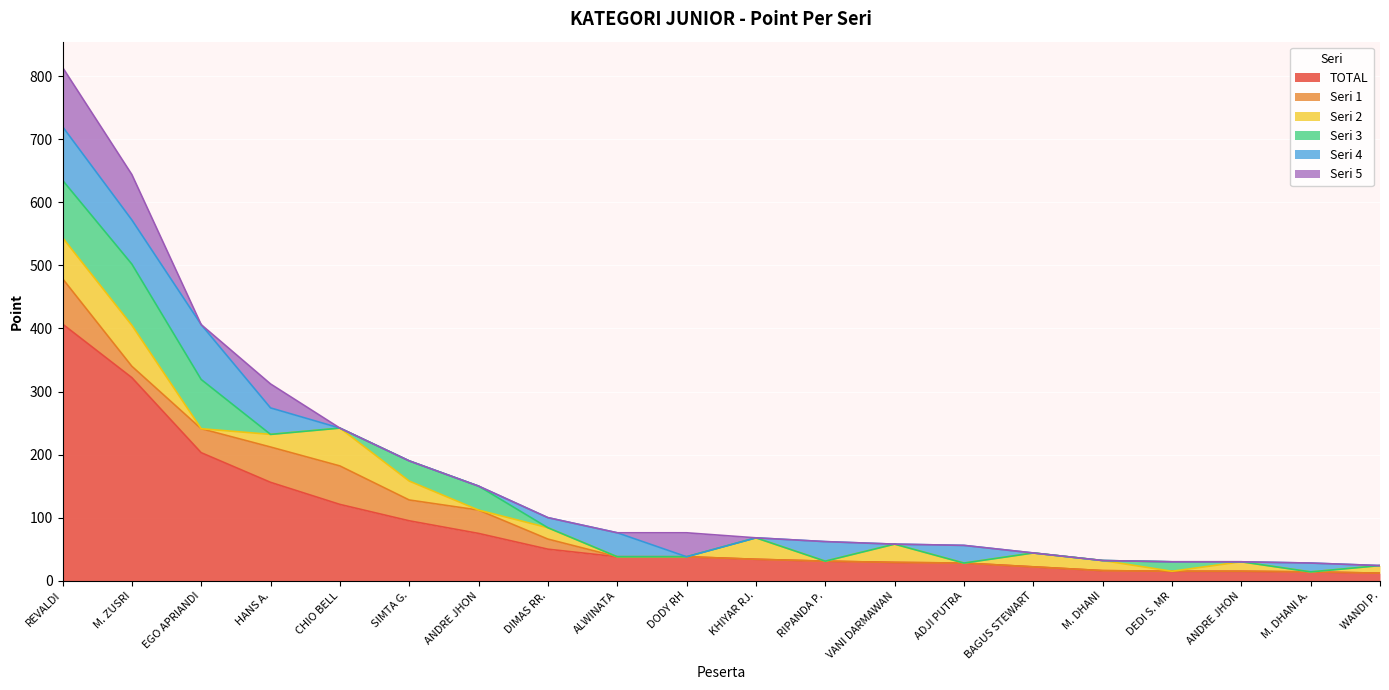

How many interior local valleys does the Seri 1 series have?

2